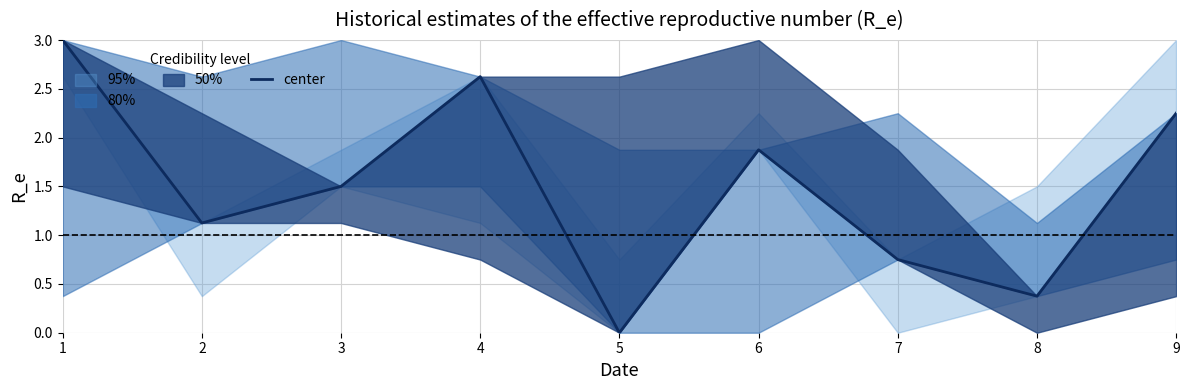

How many data points are less than 1?

3